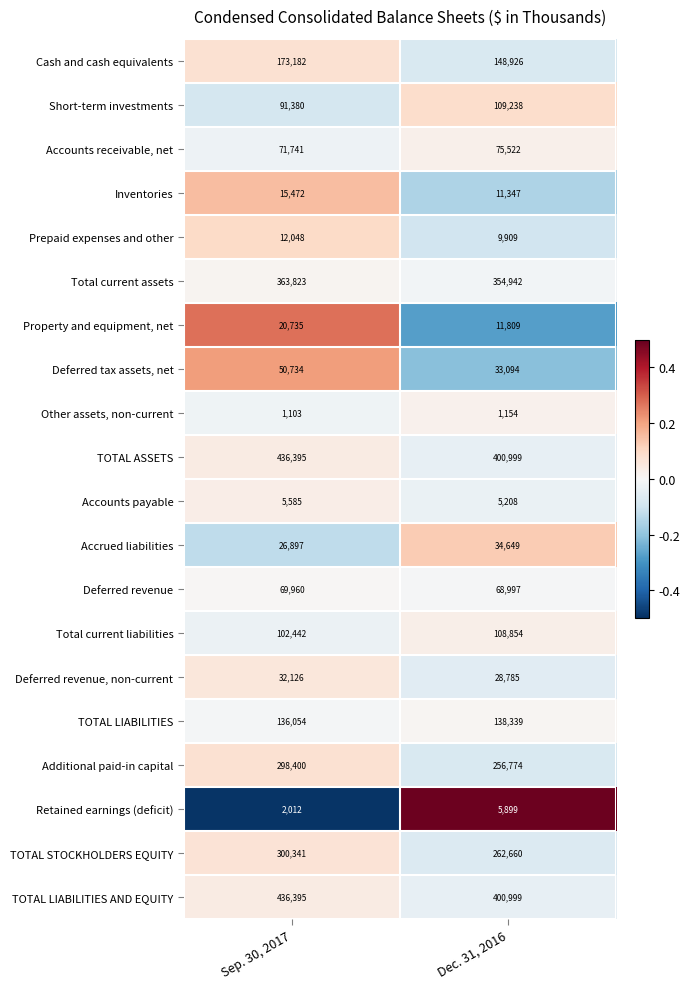

Count the number of categories in the chart.

2